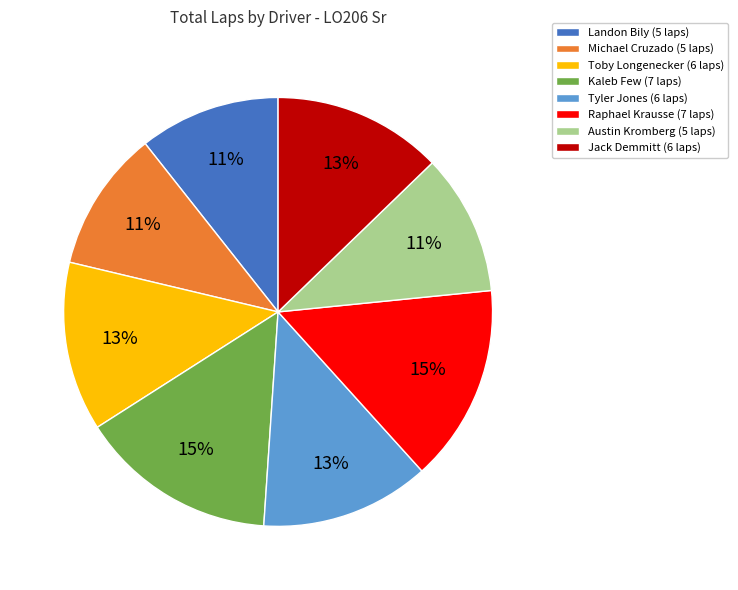

Count the number of slices in the pie.

8